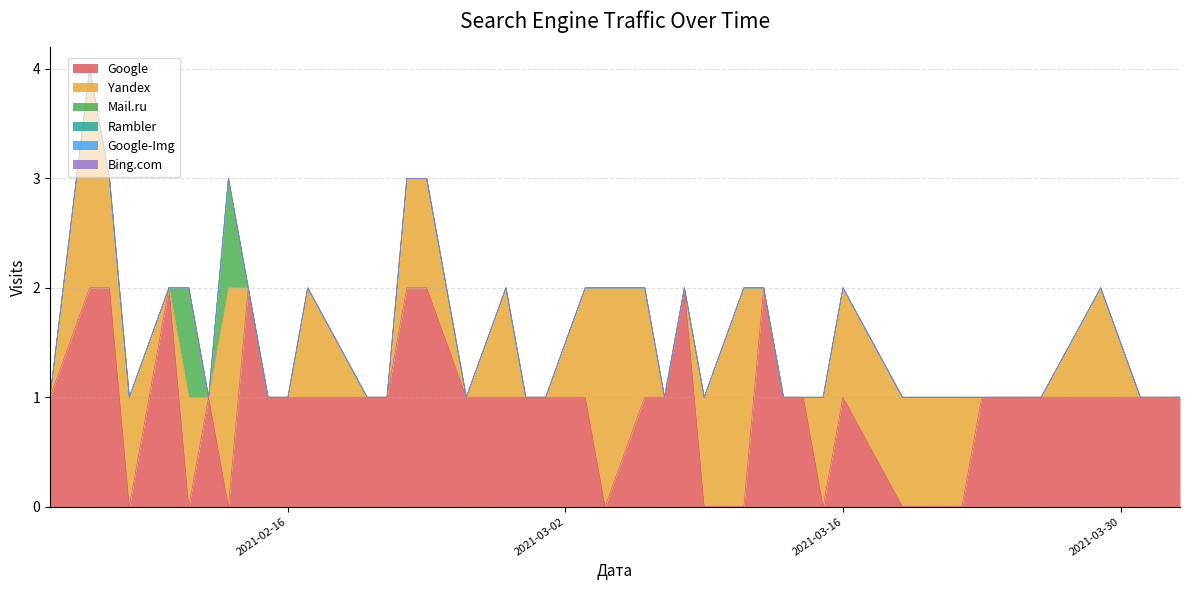

True or false: Google and Mail.ru cross at least once.

True